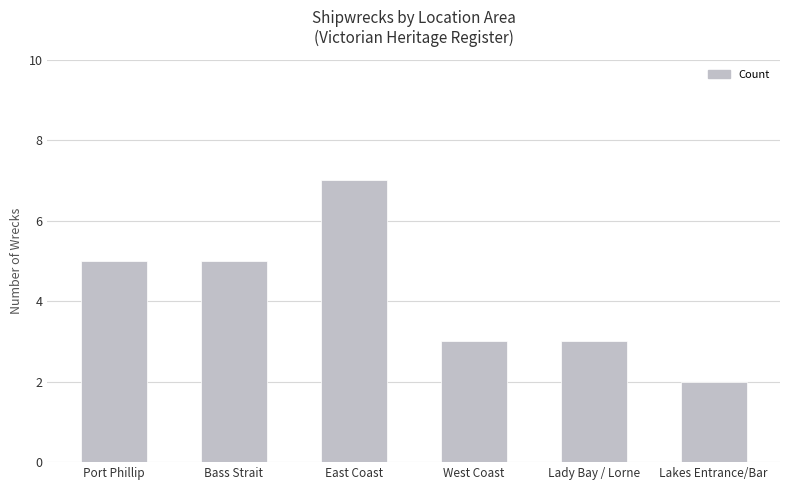

What position from the left is Lakes Entrance/Bar?

6